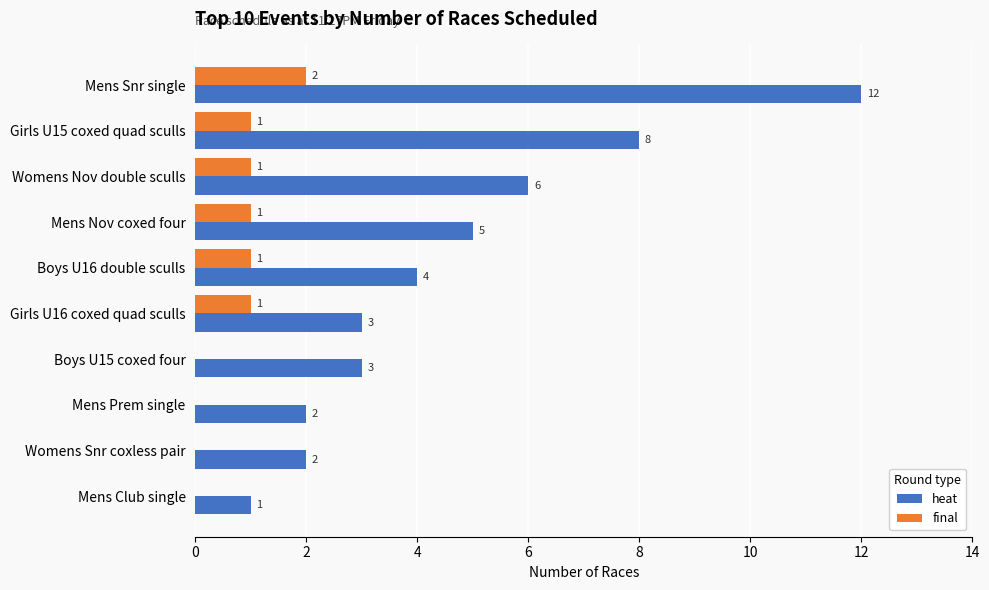

How many final values are between 0 and 1?

9